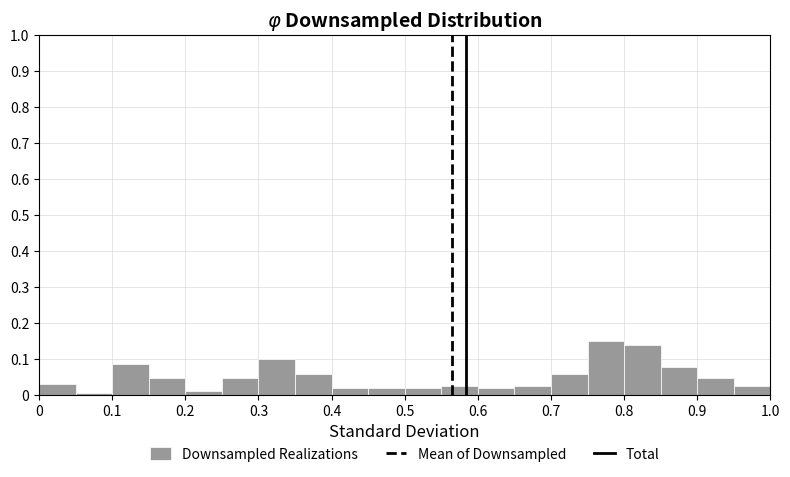

Reading left to right, list every bar in this chart as the range it spans on the x-axis followed by its height. The values are not printed on the chart, so give them approximately, as read against the axis.

0.00 to 0.05: 0.03
0.05 to 0.10: under 0.01
0.10 to 0.15: 0.09
0.15 to 0.20: 0.05
0.20 to 0.25: under 0.01
0.25 to 0.30: 0.05
0.30 to 0.35: 0.10
0.35 to 0.40: 0.06
0.40 to 0.45: 0.02
0.45 to 0.50: 0.02
0.50 to 0.55: 0.02
0.55 to 0.60: 0.02
0.60 to 0.65: 0.02
0.65 to 0.70: 0.02
0.70 to 0.75: 0.06
0.75 to 0.80: 0.15
0.80 to 0.85: 0.14
0.85 to 0.90: 0.08
0.90 to 0.95: 0.05
0.95 to 1.00: 0.02